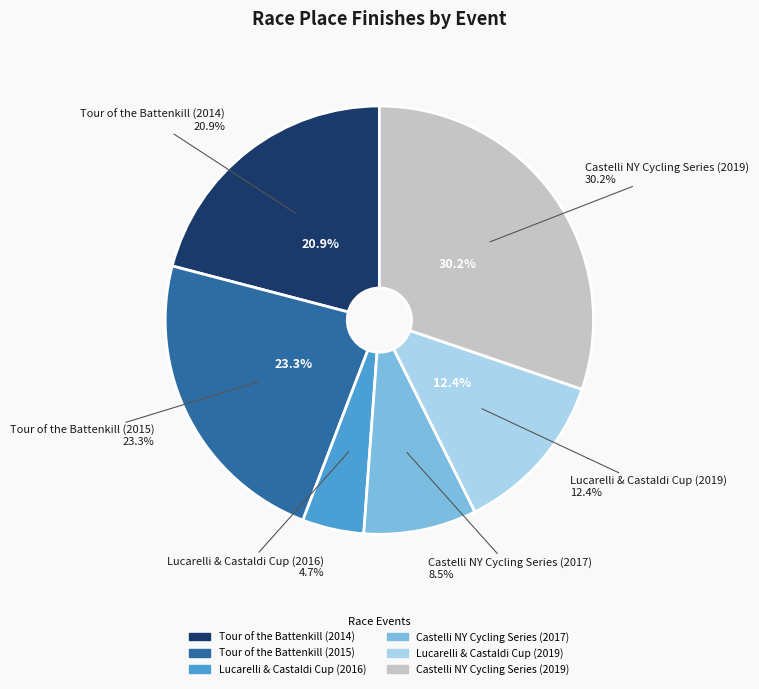

Which category has the biggest portion of the pie?

Castelli NY Cycling Series (2019)